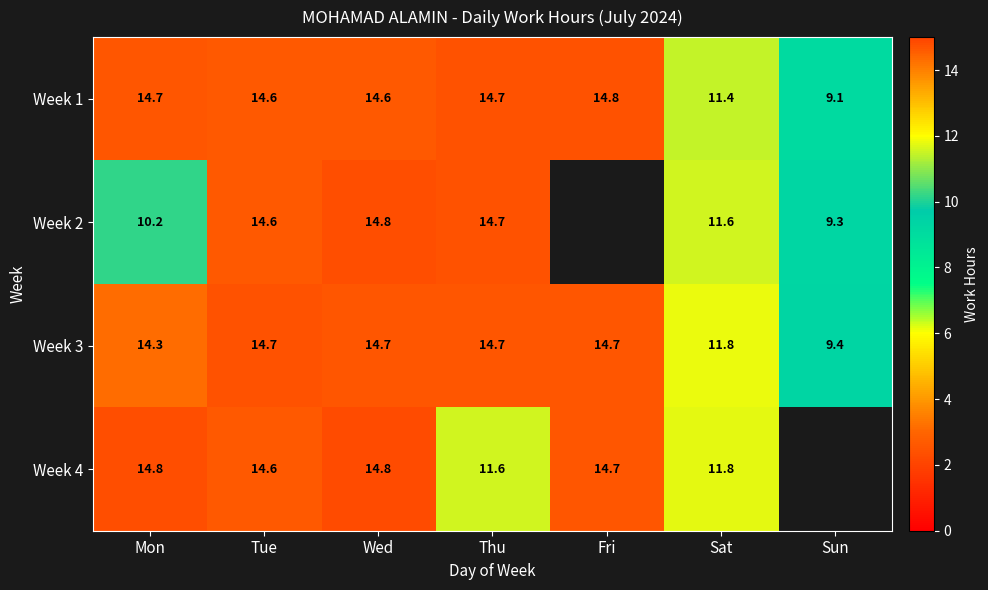

At which label is Week 3 closest to 12?

Sat